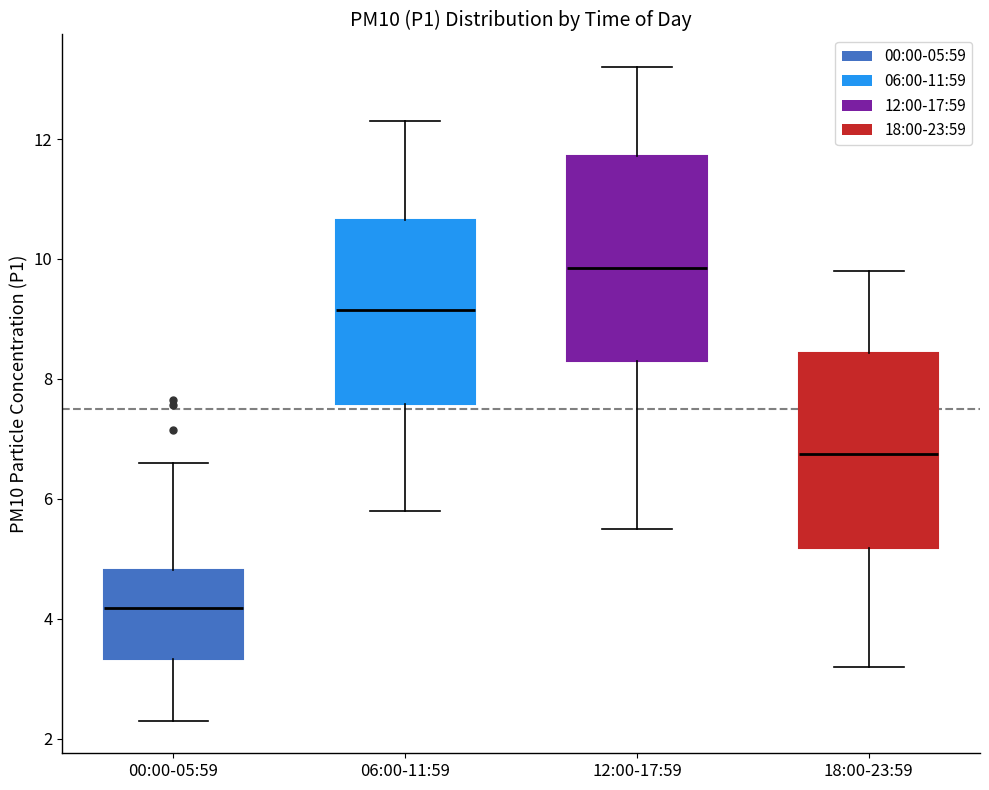

Reading left to right, read every box against the y-axis: the position of its median line, the range the box covers, and the ends of its whiskers. The values are not printed on the chart, so give them approximately, as read against the axis.

00:00-05:59: median 4.2, box 3.4 to 4.8, whiskers 2.4 to 6.6
06:00-11:59: median 9.2, box 7.6 to 10.6, whiskers 5.8 to 12.4
12:00-17:59: median 9.8, box 8.4 to 11.8, whiskers 5.6 to 13.2
18:00-23:59: median 6.8, box 5.2 to 8.4, whiskers 3.2 to 9.8